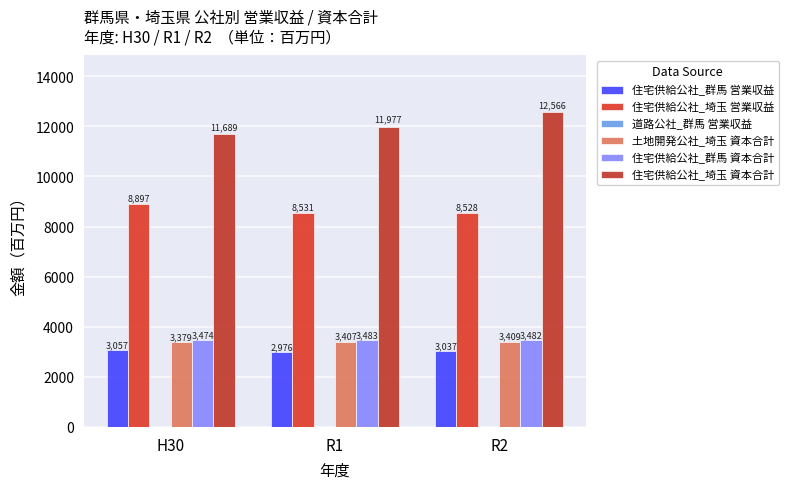

How many data points in 住宅供給公社_群馬 営業収益 are less than 3037?

1